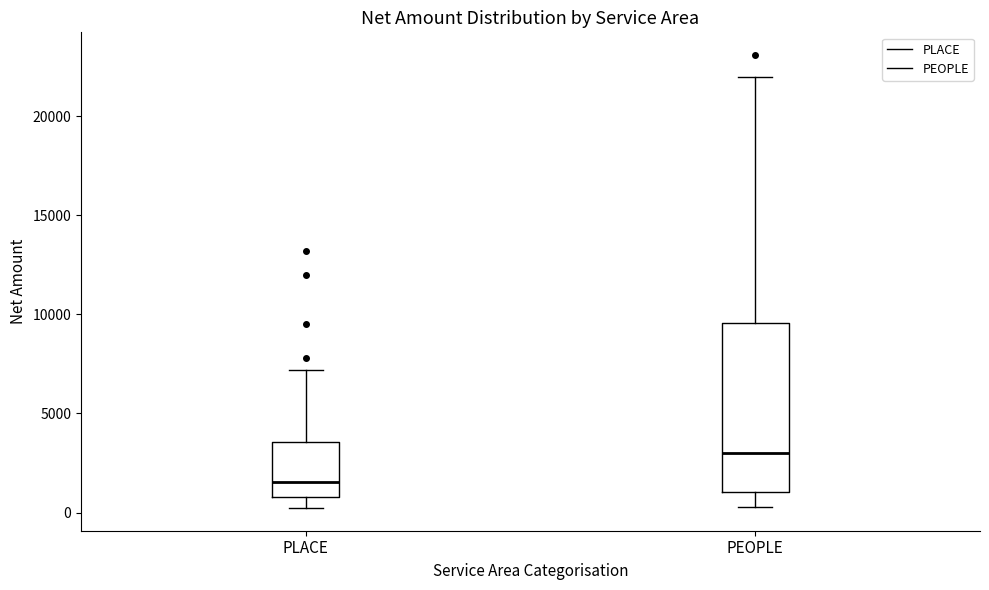

Comparing the boxes themselves (not the whiskers), which one is the tallest?

PEOPLE